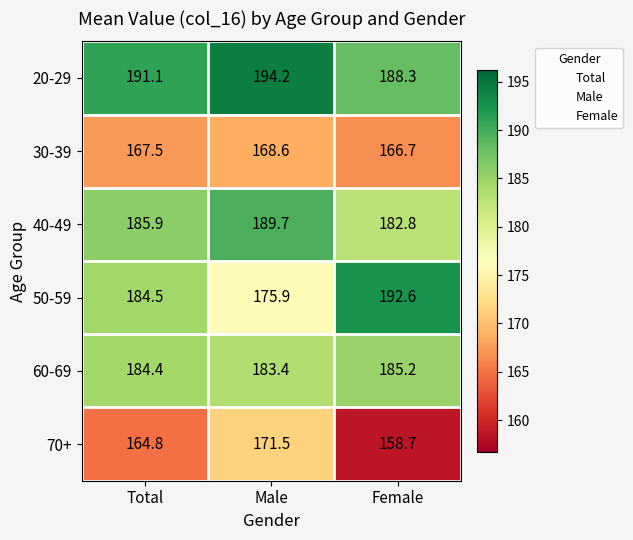

The 70+ series shows 171.5 at Male. True or false?

True